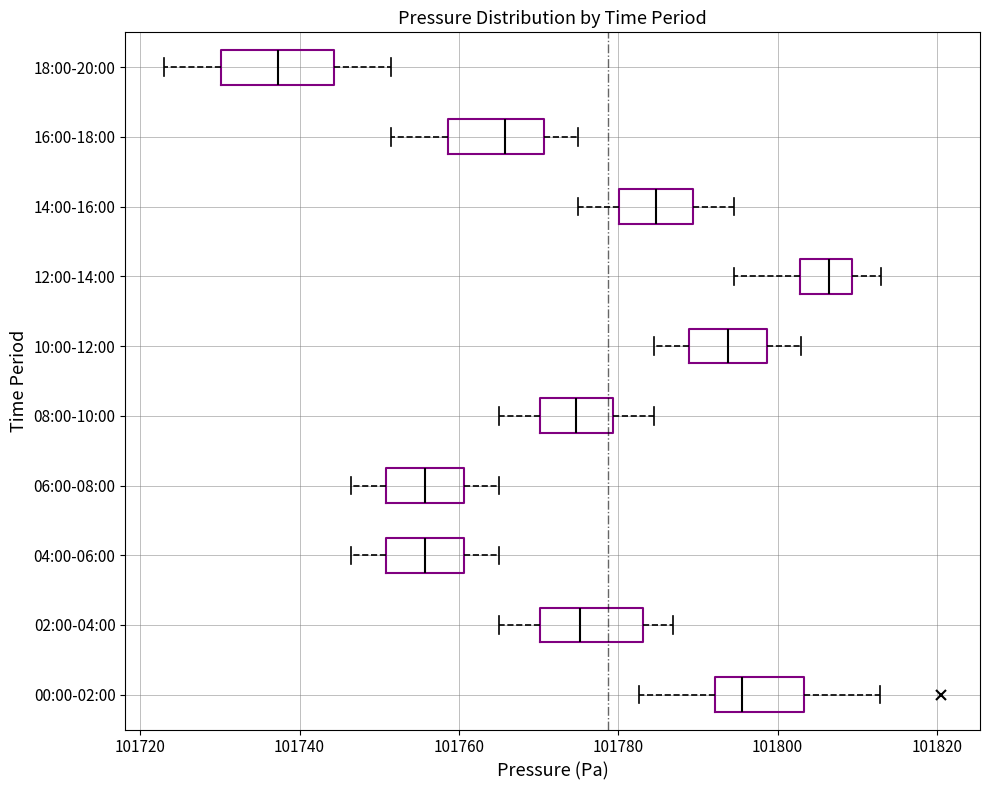

Reading bottom to top, read every box against the x-axis: the position of its median line, the range the box covers, and the ends of its whiskers. The values are not printed on the chart, so give them approximately, as read against the axis.

00:00-02:00: median 101796, box 101792 to 101804, whiskers 101782 to 101812
02:00-04:00: median 101776, box 101770 to 101784, whiskers 101766 to 101786
04:00-06:00: median 101756, box 101750 to 101760, whiskers 101746 to 101766
06:00-08:00: median 101756, box 101750 to 101760, whiskers 101746 to 101766
08:00-10:00: median 101774, box 101770 to 101780, whiskers 101766 to 101784
10:00-12:00: median 101794, box 101788 to 101798, whiskers 101784 to 101804
12:00-14:00: median 101806, box 101802 to 101810, whiskers 101794 to 101814
14:00-16:00: median 101784, box 101780 to 101790, whiskers 101776 to 101794
16:00-18:00: median 101766, box 101758 to 101770, whiskers 101752 to 101776
18:00-20:00: median 101738, box 101730 to 101744, whiskers 101724 to 101752